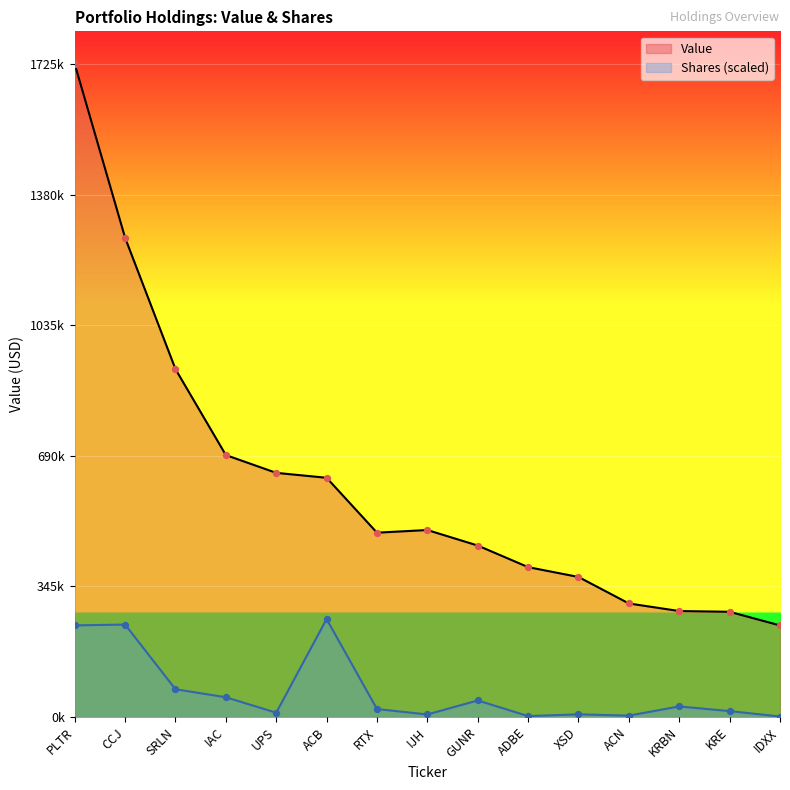

Which series has the largest total across all categories?

Value